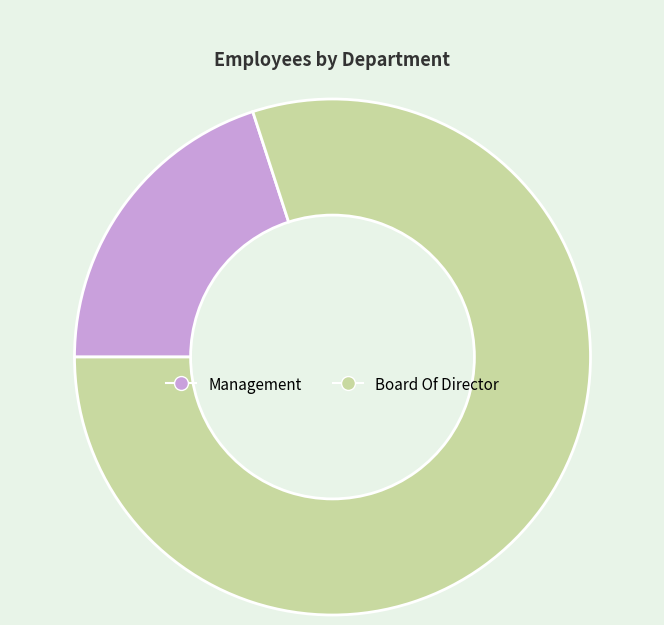

Approximately how many times larger is the value at Board Of Director compared to Management?

4.0